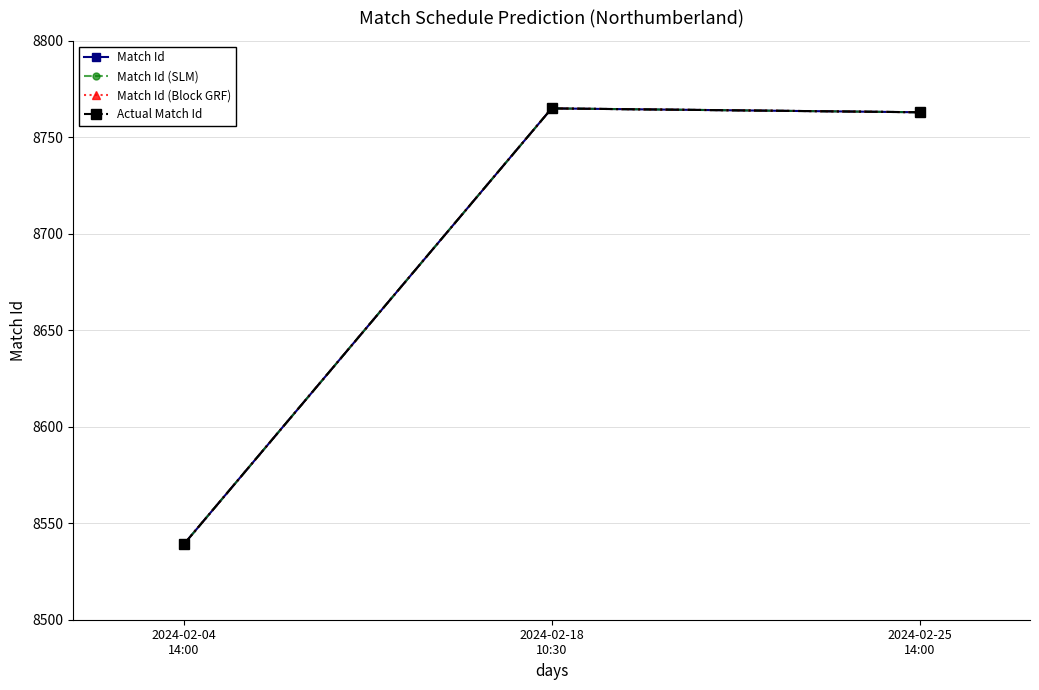

Which series has the widest spread of values?

Match Id